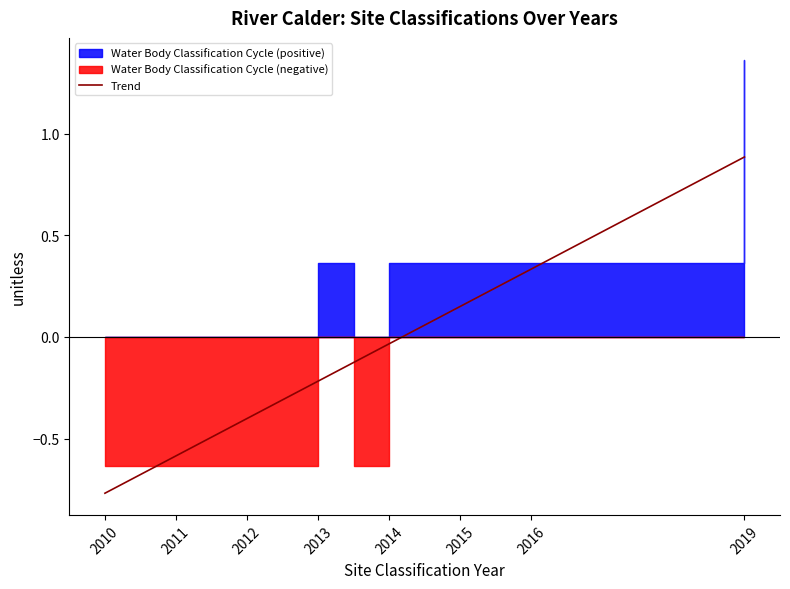

Is it true that the value at 2013 is -0.2?

True